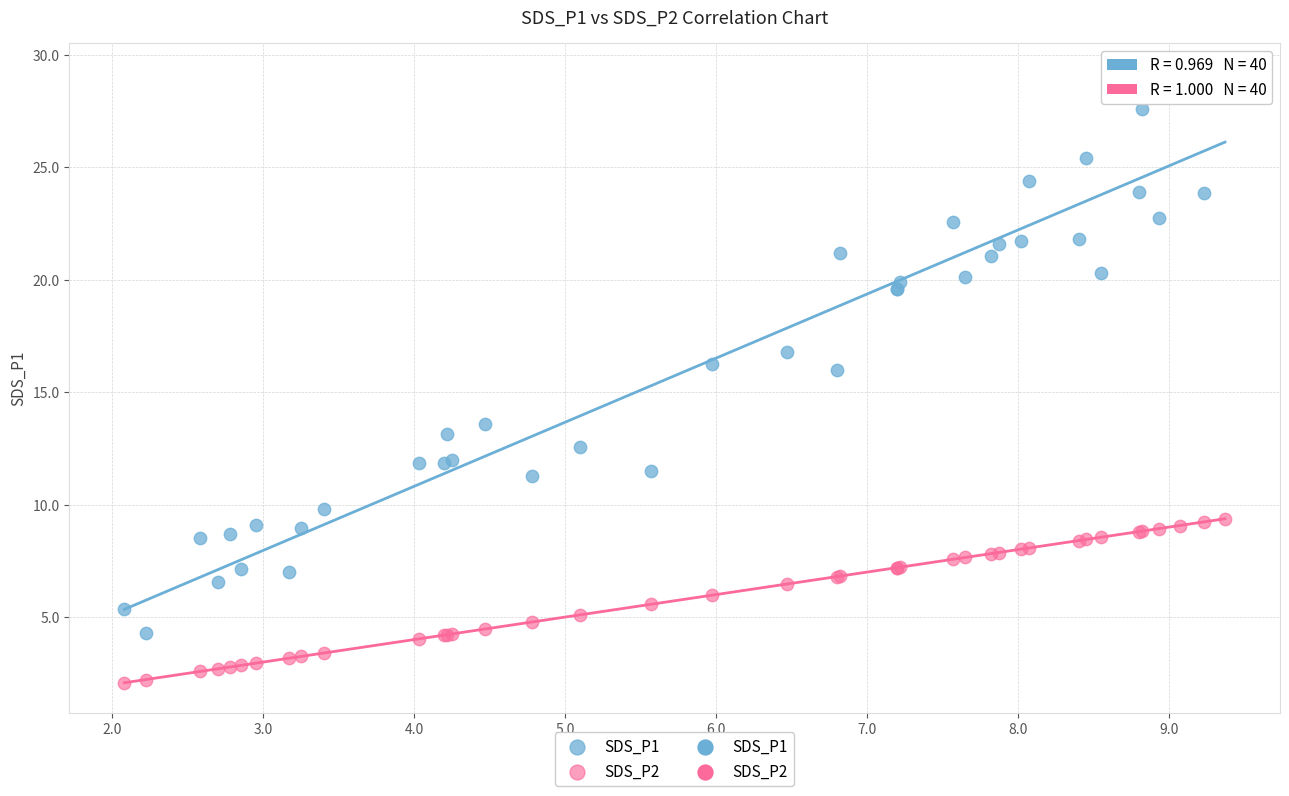

Which series has the widest spread of Y values?

SDS_P1